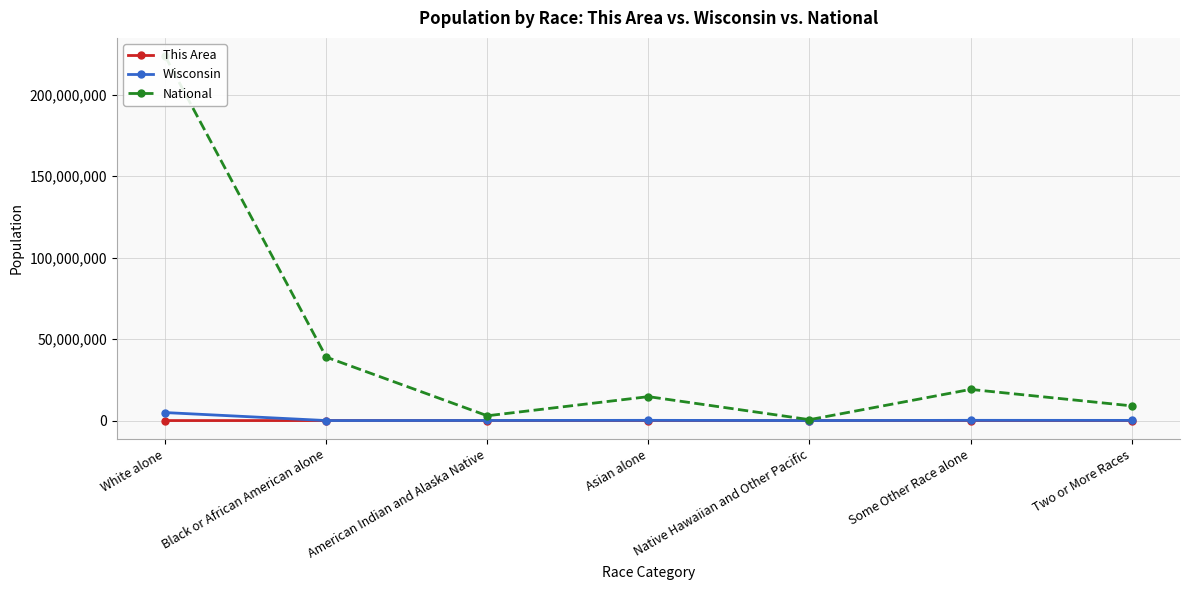

True or false: This Area has a value of 0 at Native Hawaiian and Other Pacific.

True